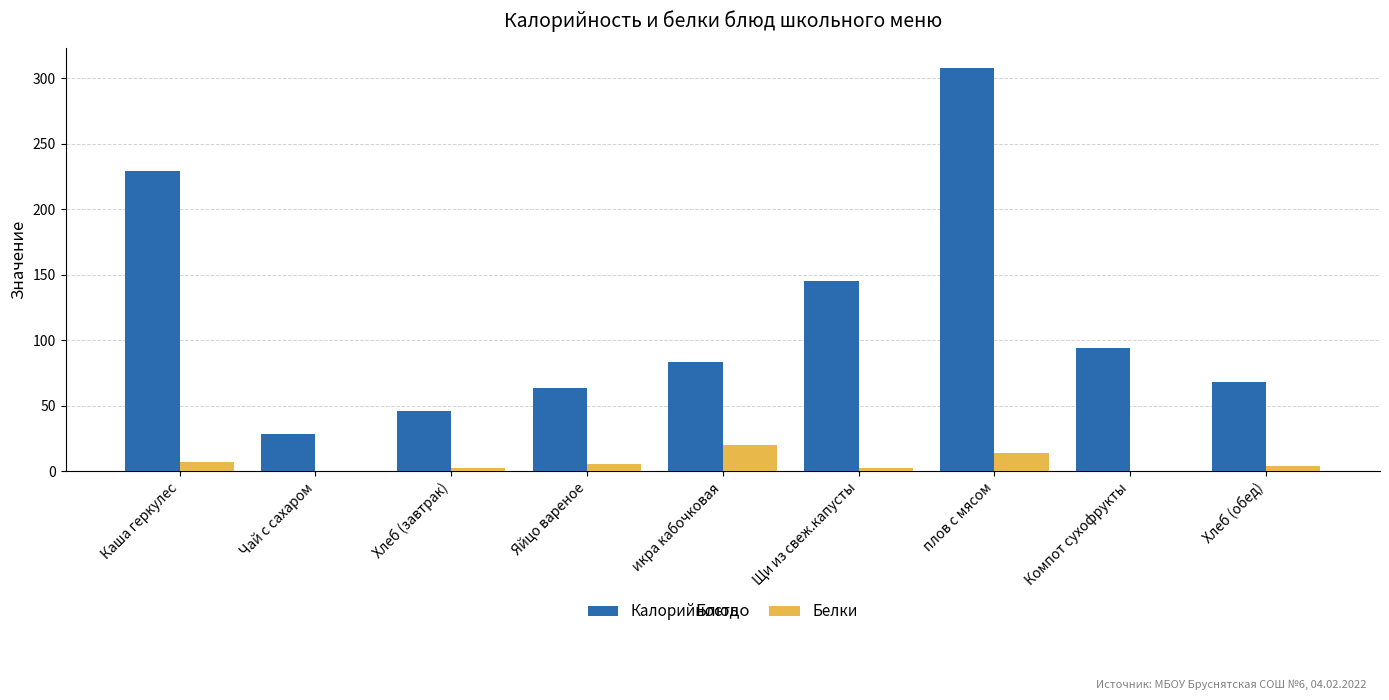

Which category has the highest value across all series?

плов с мясом